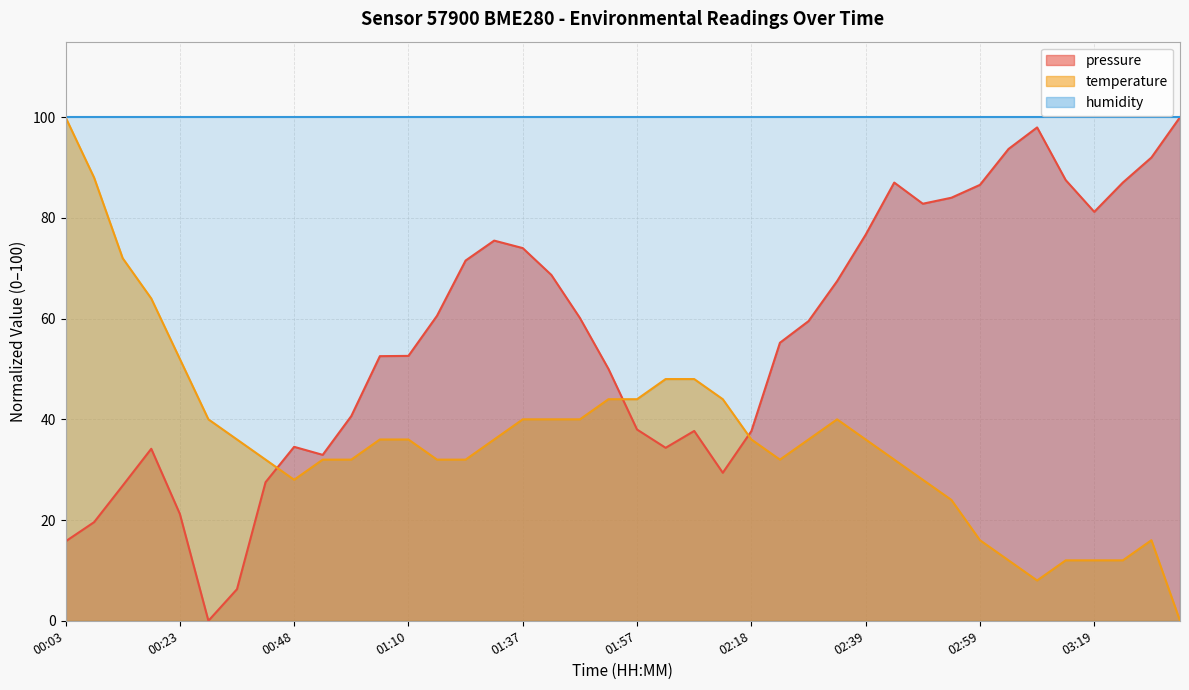

Is the value of temperature at 03:34 greater than the value of pressure at 03:34?

No